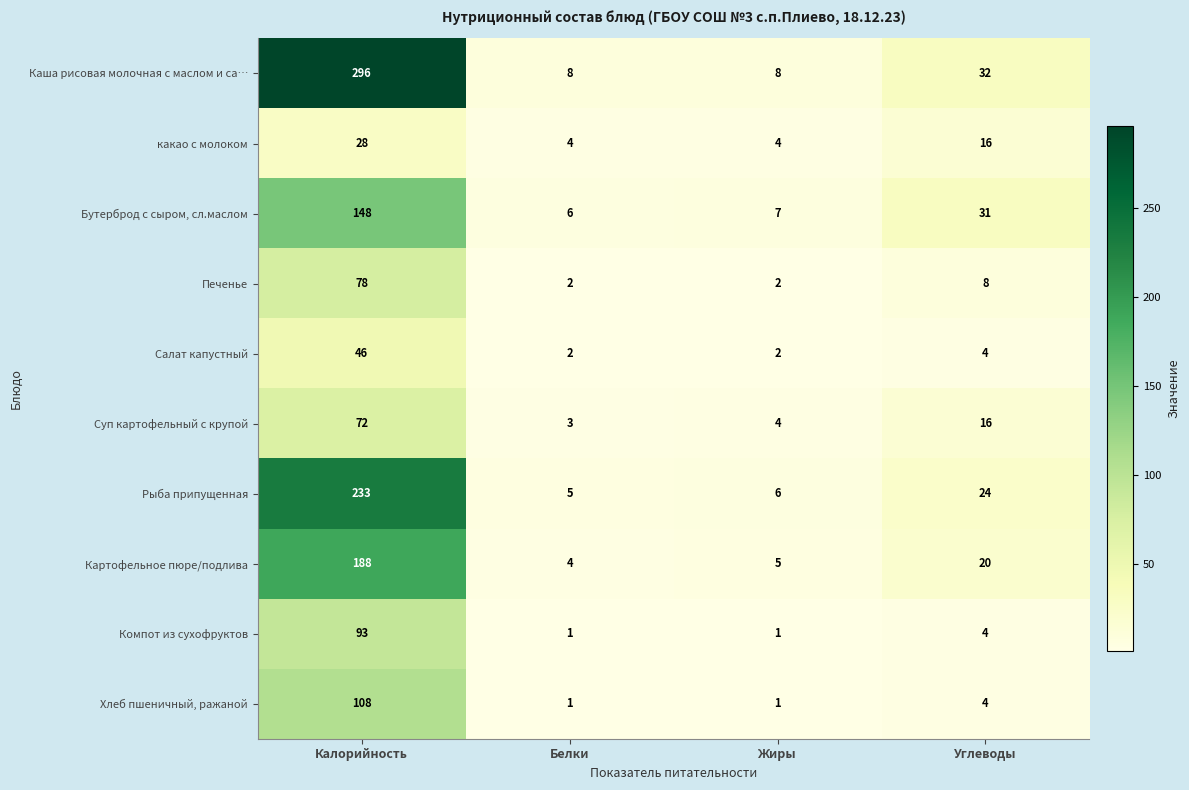

Is it true that Каша рисовая молочная с маслом и са… equals 8 at Жиры?

True